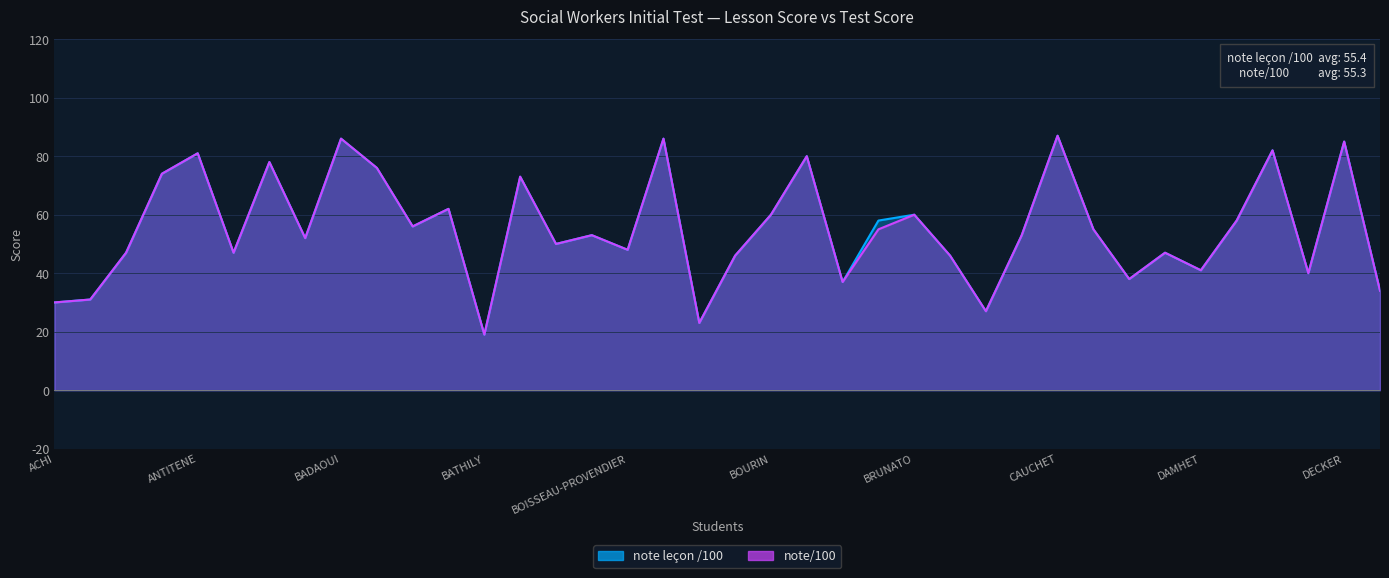

Does the chart display data point markers on the line(s)?

No